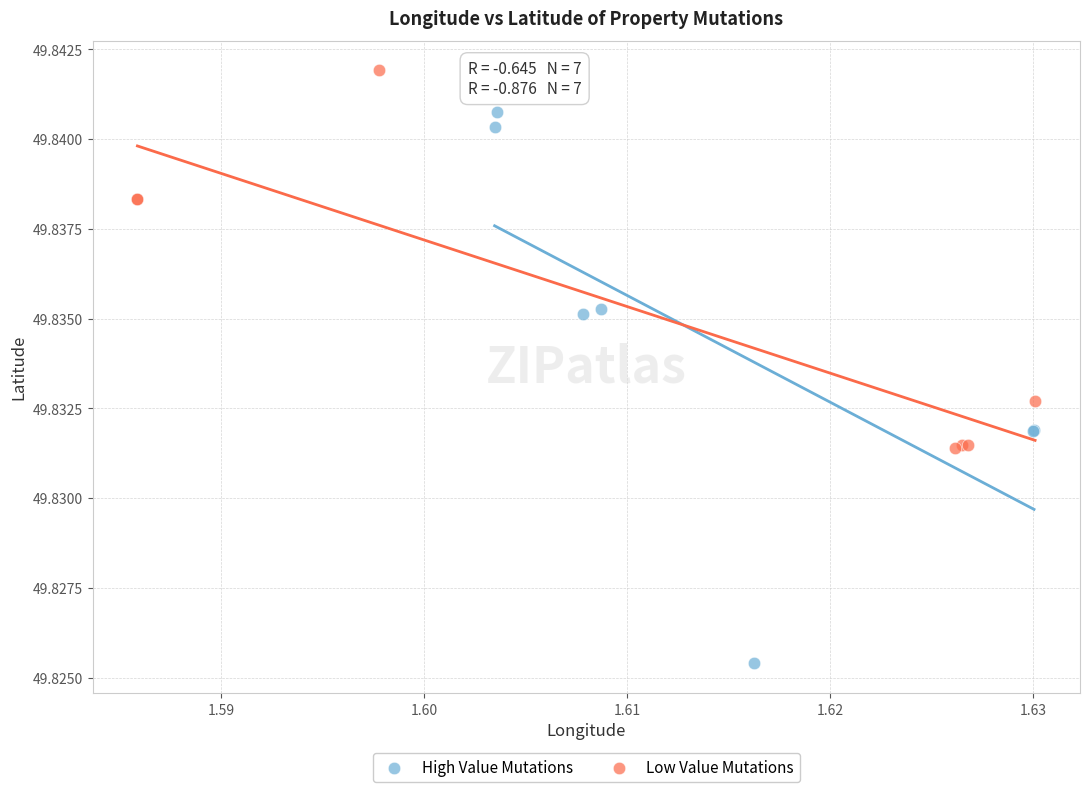

Which series has the widest spread of Y values?

High Value Mutations